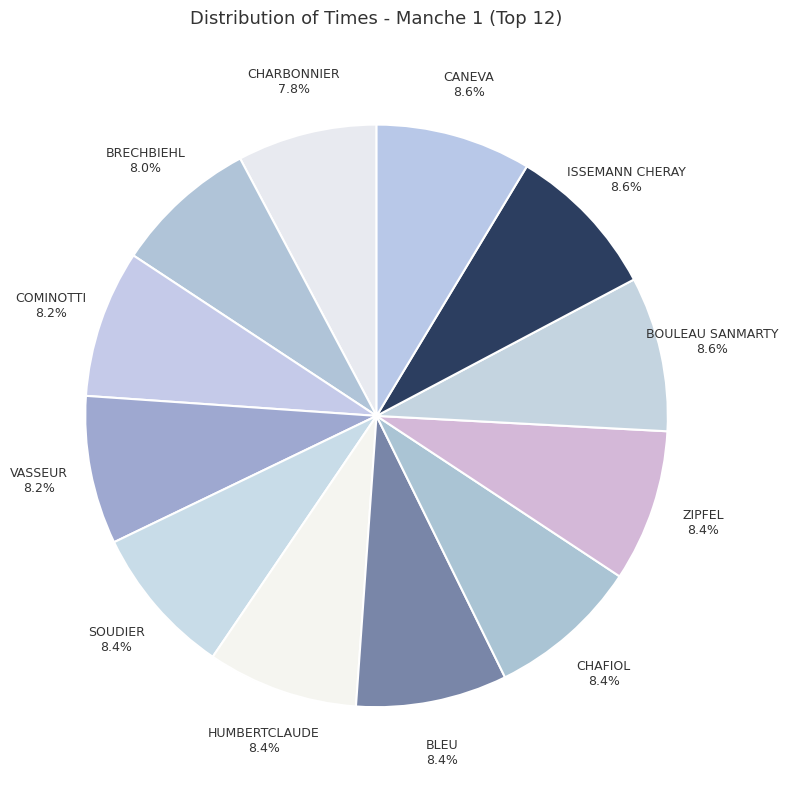

How much of the chart is everything except CHAFIOL?

91.6%